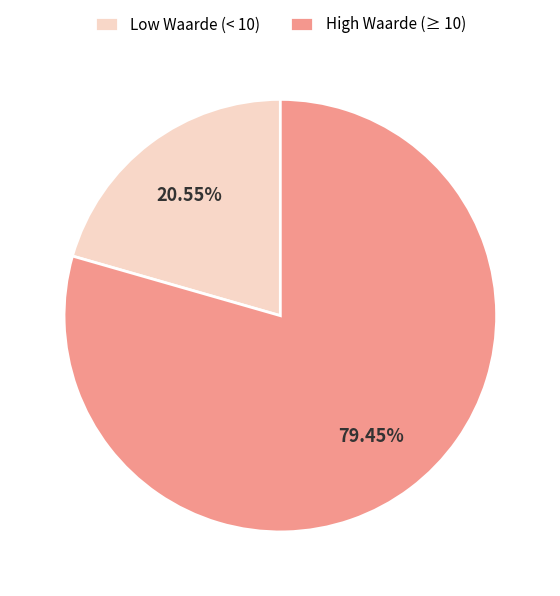

Approximately how many times larger is the value at Low Waarde (< 10) compared to High Waarde (≥ 10)?

0.3